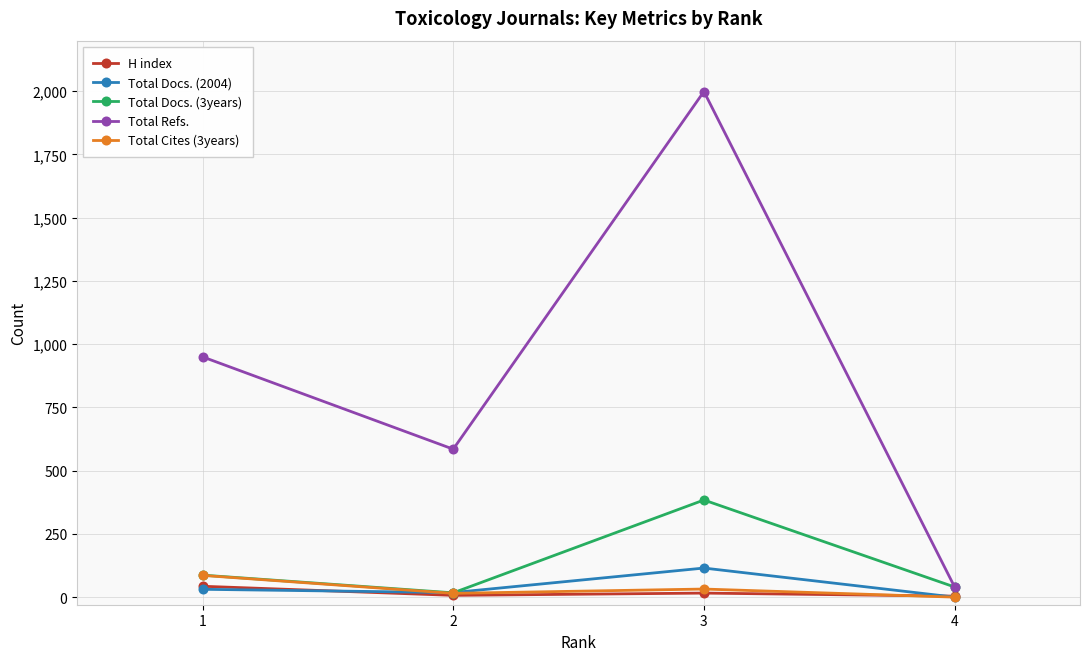

True or false: Total Refs. and Total Docs. (2004) cross at least once.

False